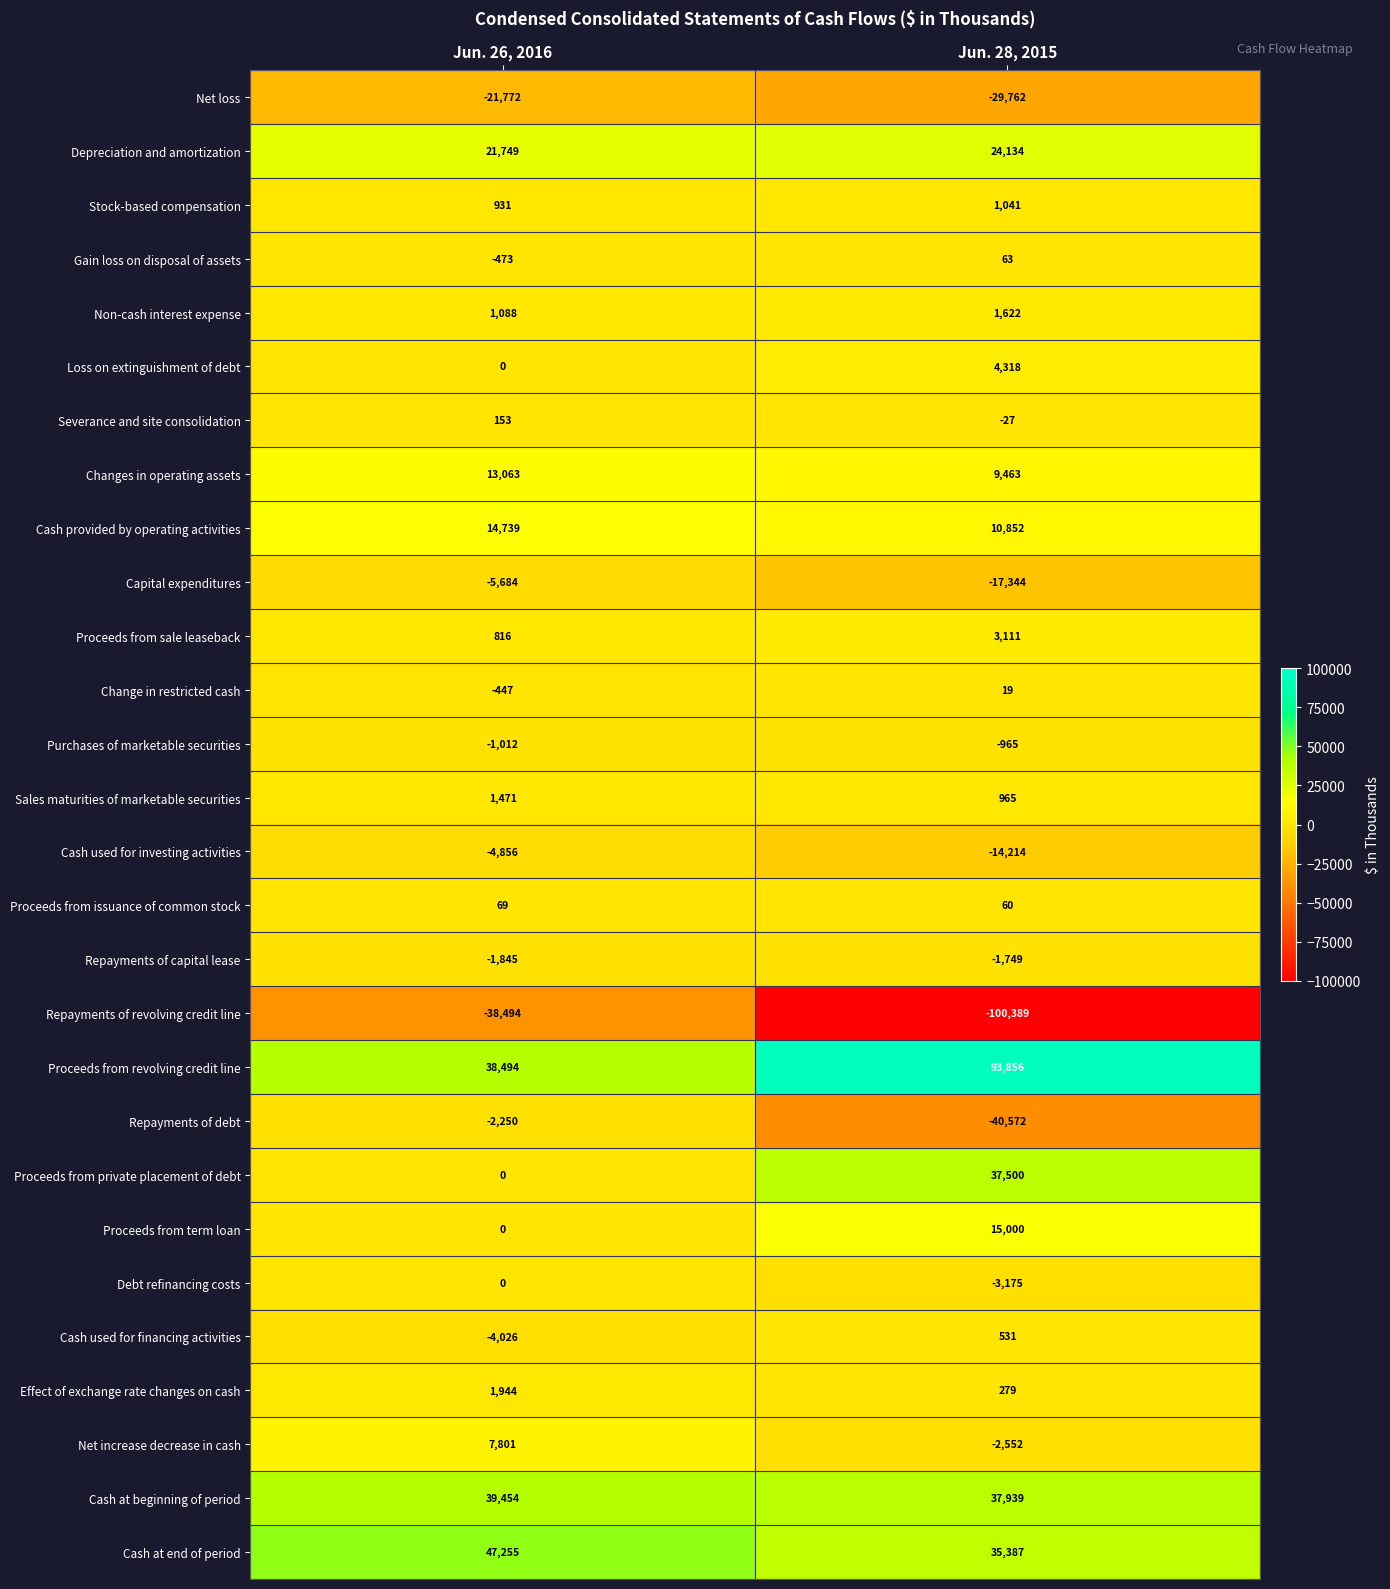

What is the sum of all Gain loss on disposal of assets values?

-410